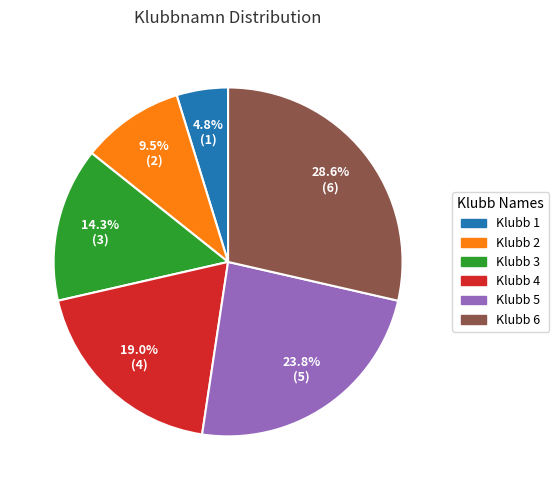

Between Klubb 1 and Klubb 3, which is larger?

Klubb 3